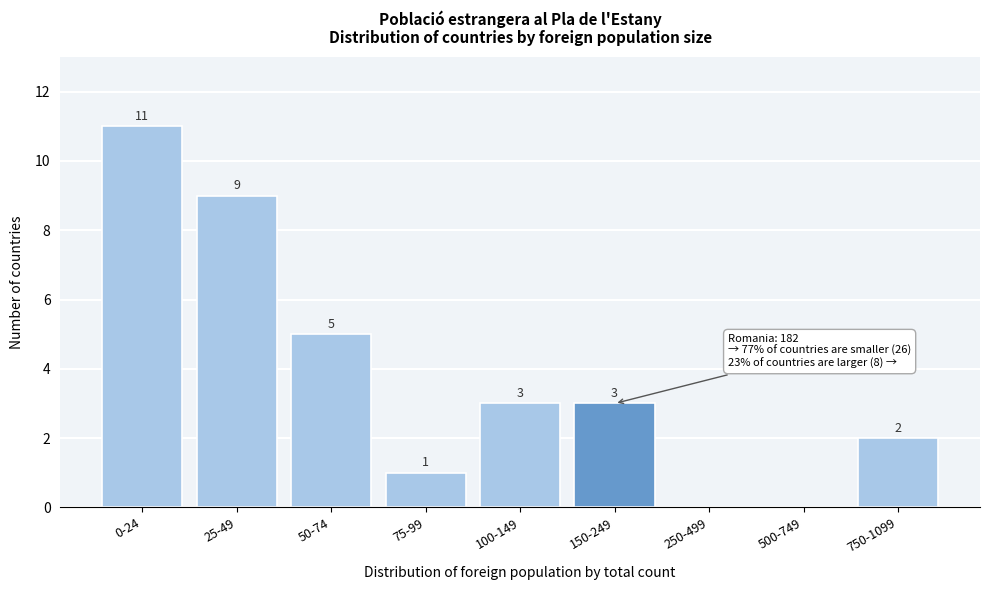

Reading left to right, list all the values displayed in this chart.

0-24=11	25-49=9	50-74=5	75-99=1	100-149=3	150-249=3	250-499=0	500-749=0	750-1099=2